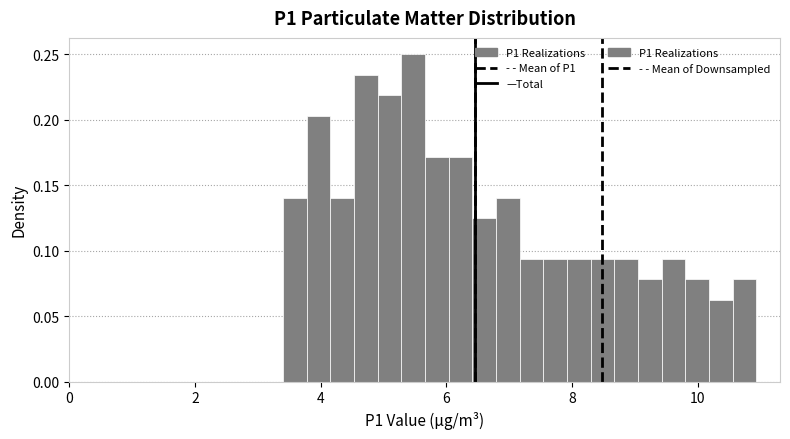

Around what value on the x-axis is the tallest bar? Give the approximate position of its centre, as read against the axis.

5.4